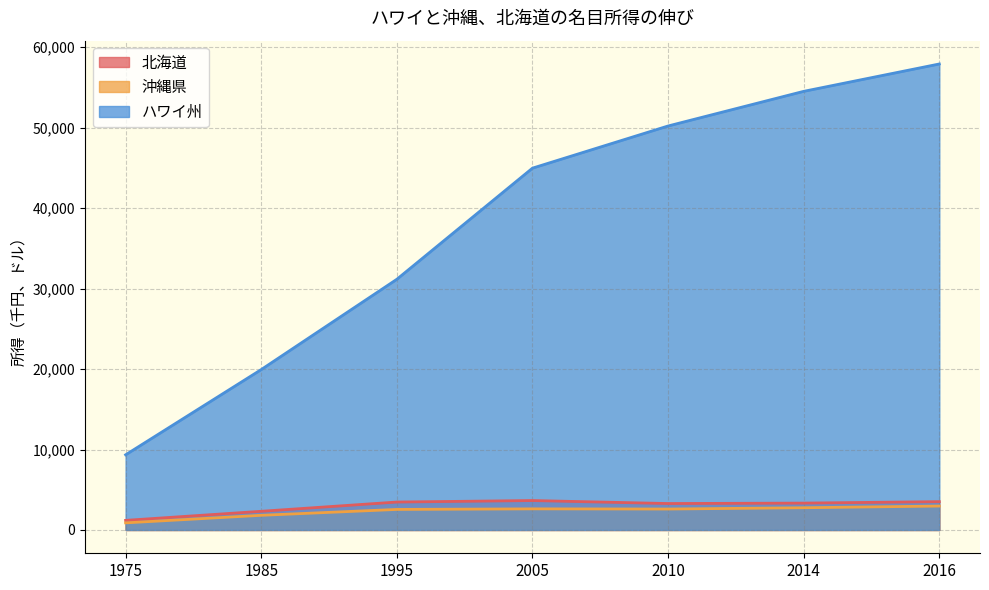

True or false: 北海道 and ハワイ州 intersect in this chart.

False